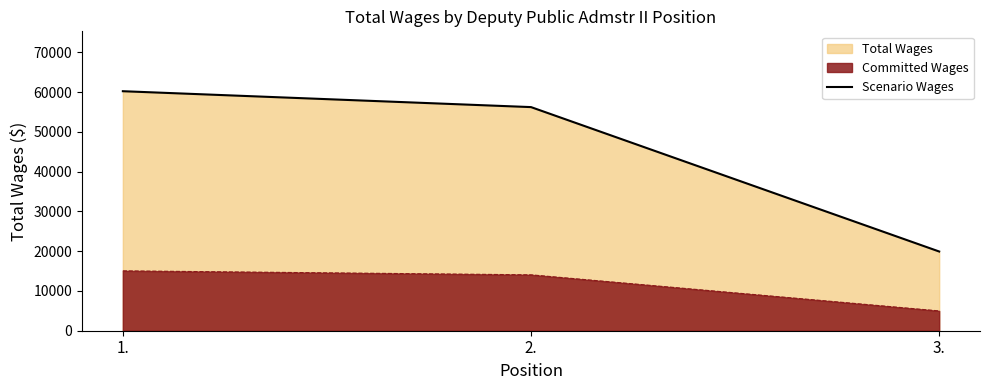

True or false: the data shows 97845 at 2..

False